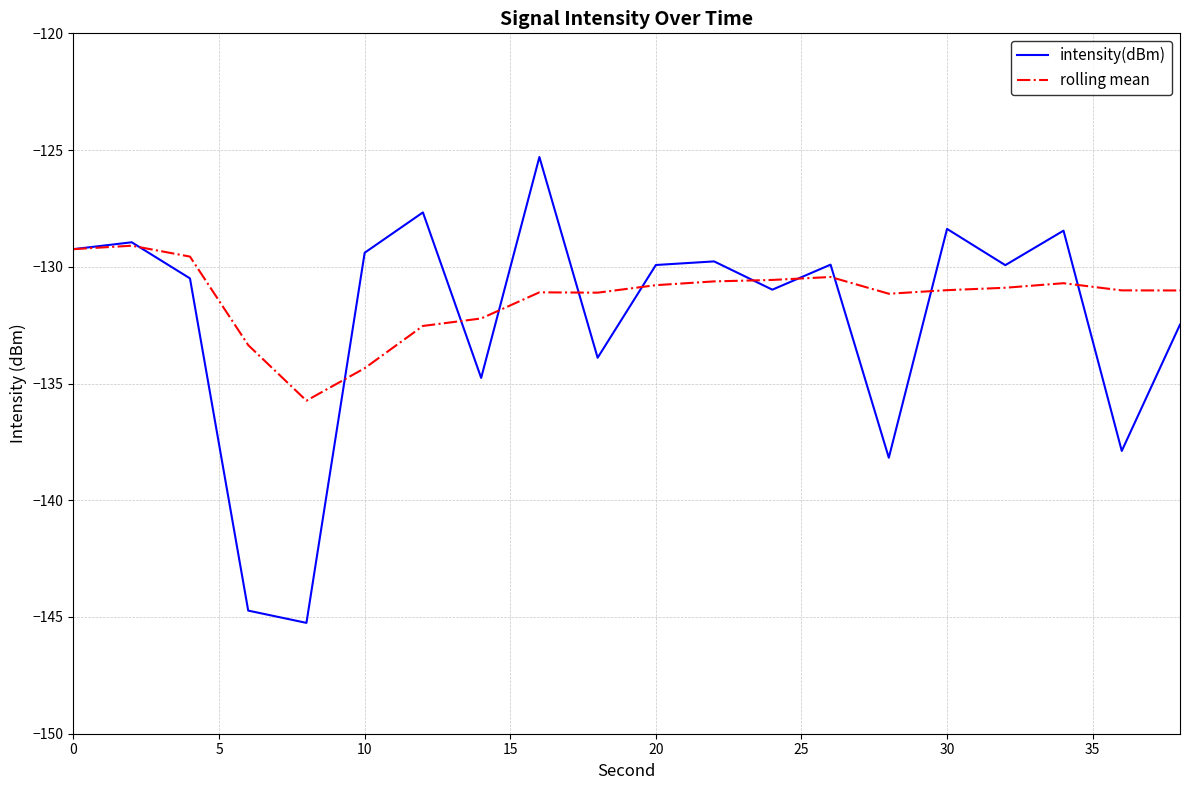

Which series has the largest range (max minus min)?

intensity(dBm)